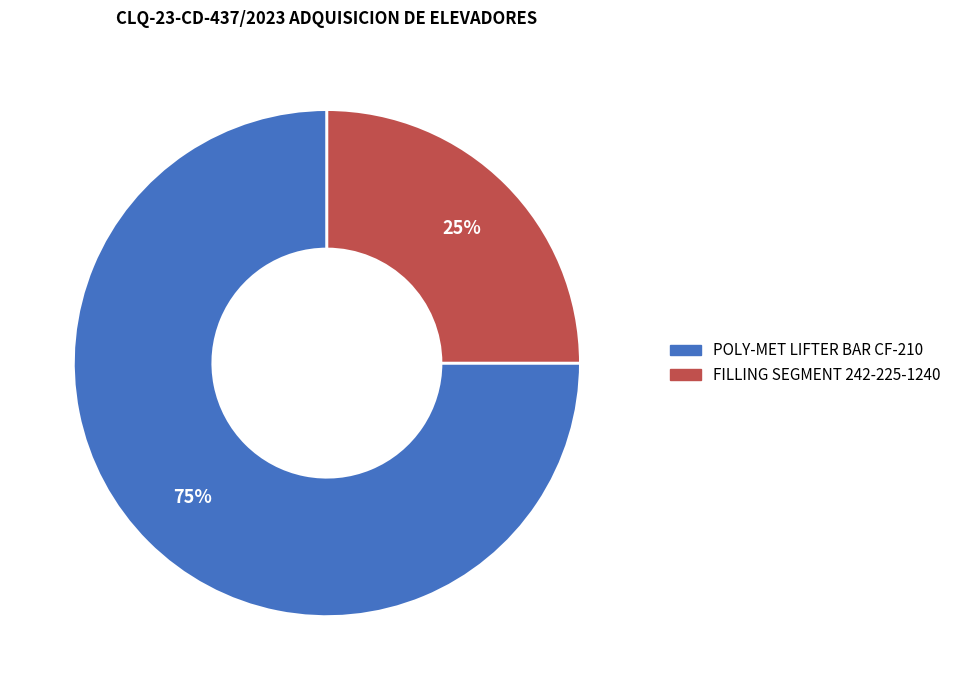

Count the number of slices in the pie.

2